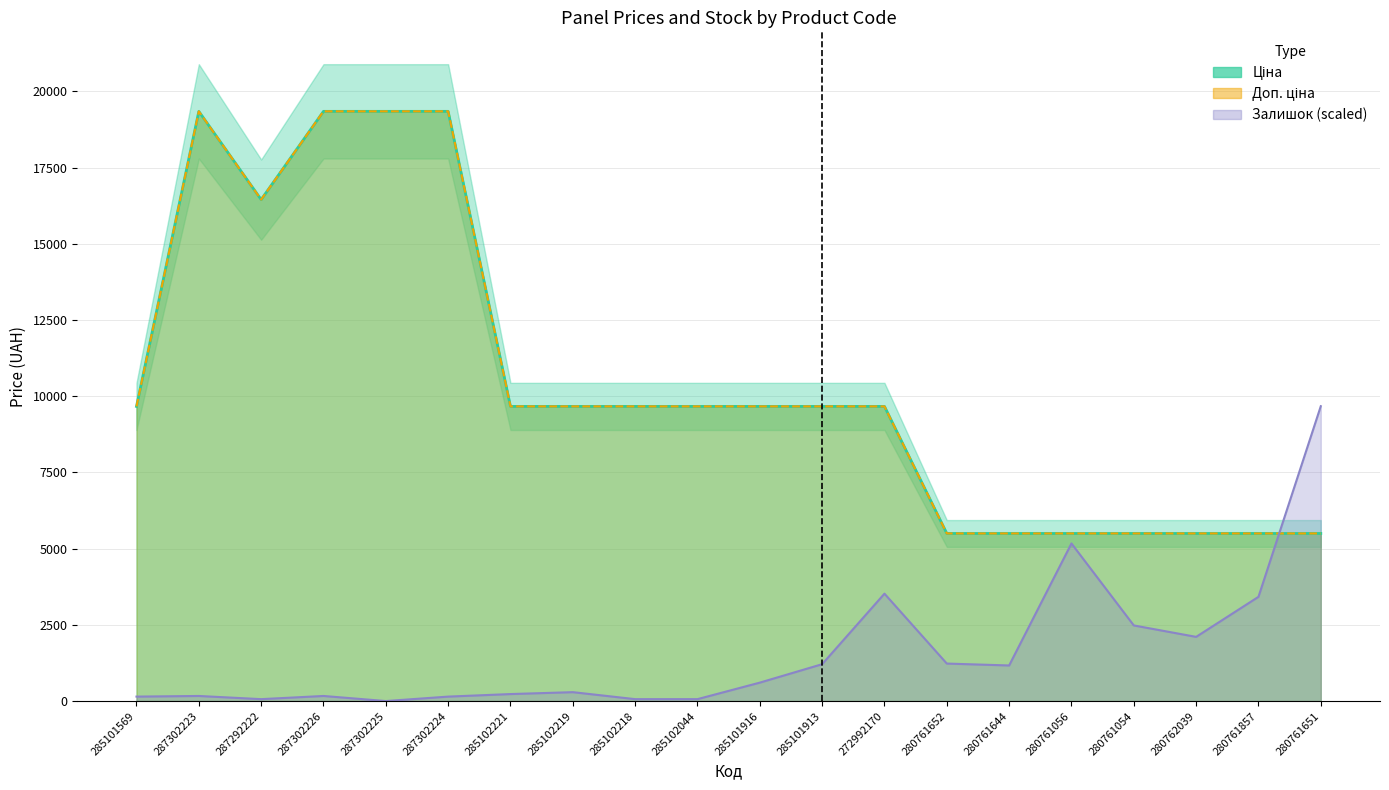

In Доп. ціна, how many points are higher than both neighbors (excluding endpoints)?

1